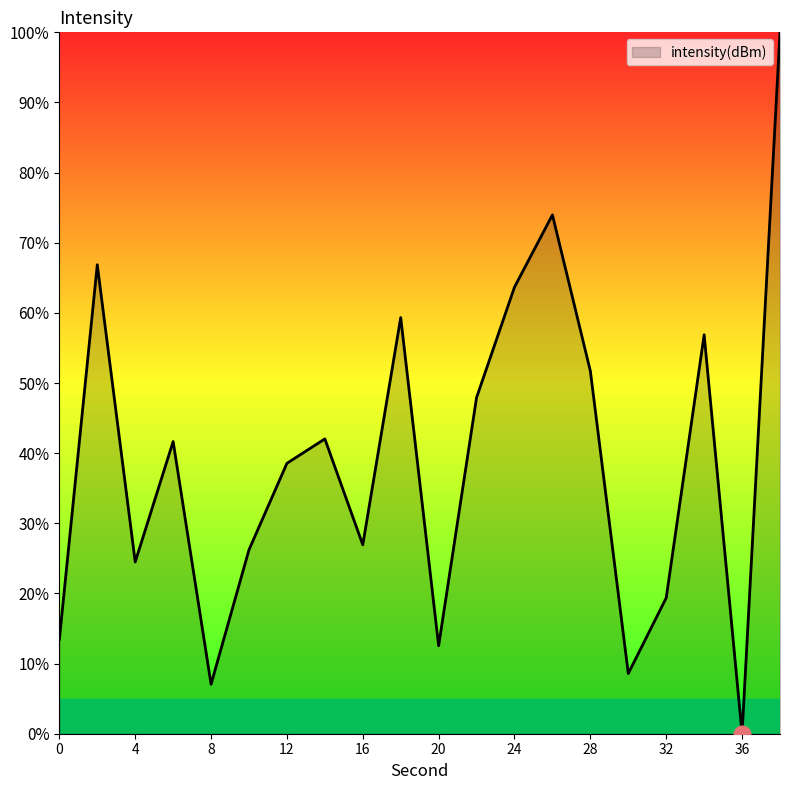

What is the maximum value shown in the chart?

100.0